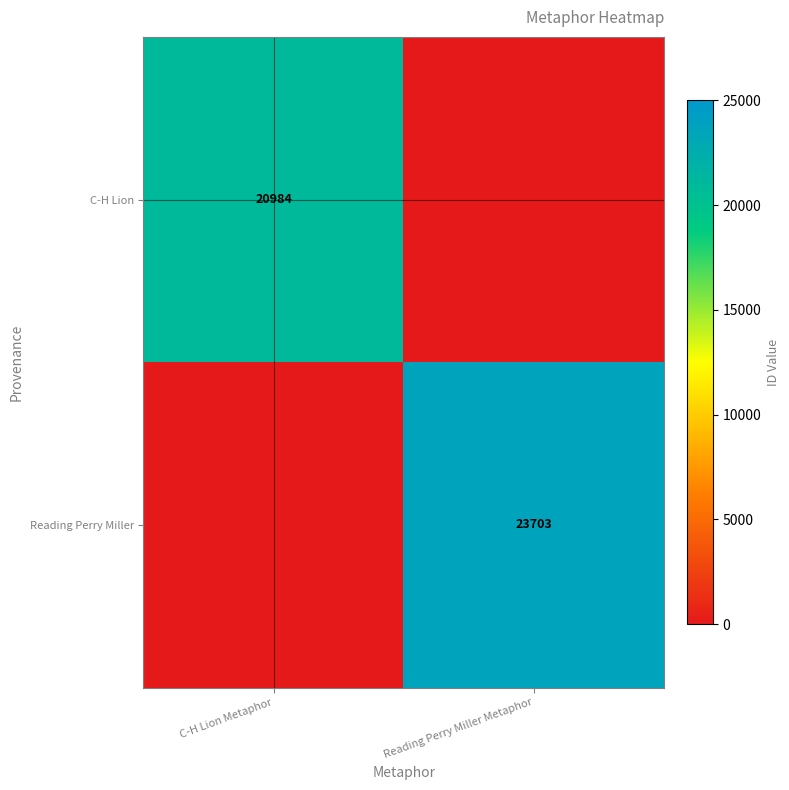

What is the total value across all series at Reading Perry Miller Metaphor?

23703